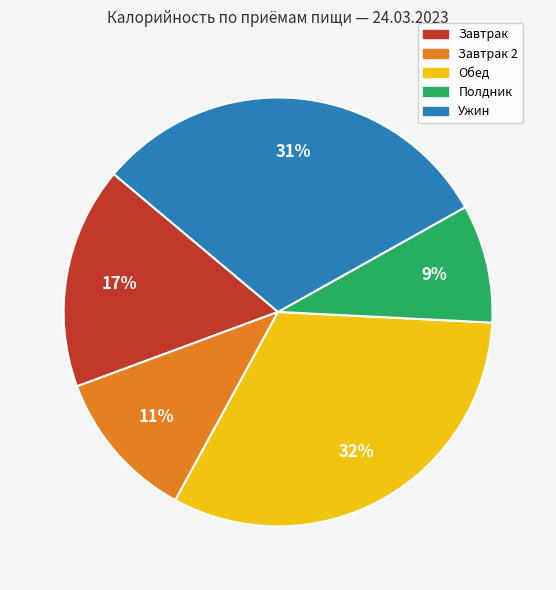

To the nearest percent, what is the average slice percentage?

20%